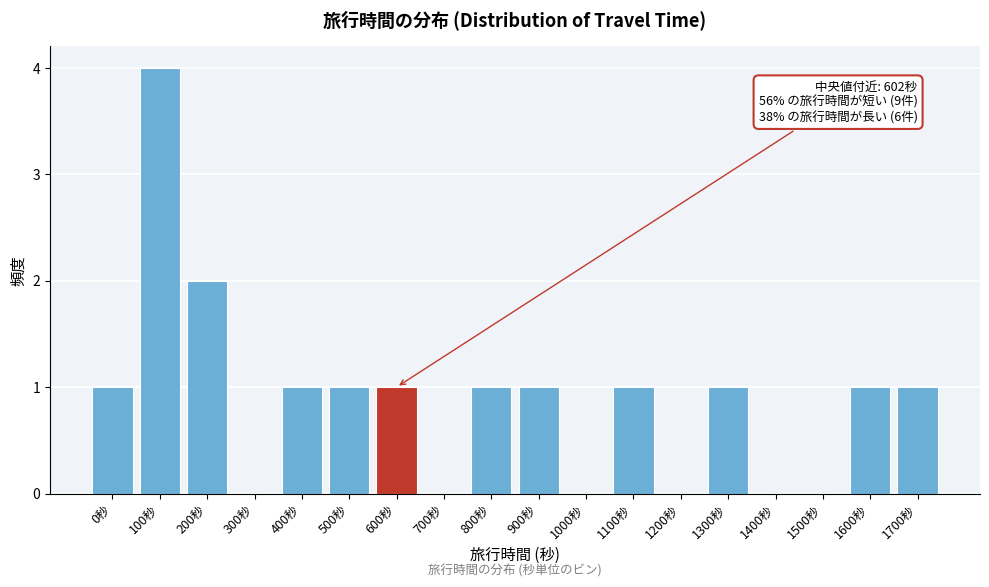

Reading left to right, transcribe all the data shown in this chart.

0秒=1	100秒=4	200秒=2	300秒=0	400秒=1	500秒=1	600秒=1	700秒=0	800秒=1	900秒=1	1000秒=0	1100秒=1	1200秒=0	1300秒=1	1400秒=0	1500秒=0	1600秒=1	1700秒=1